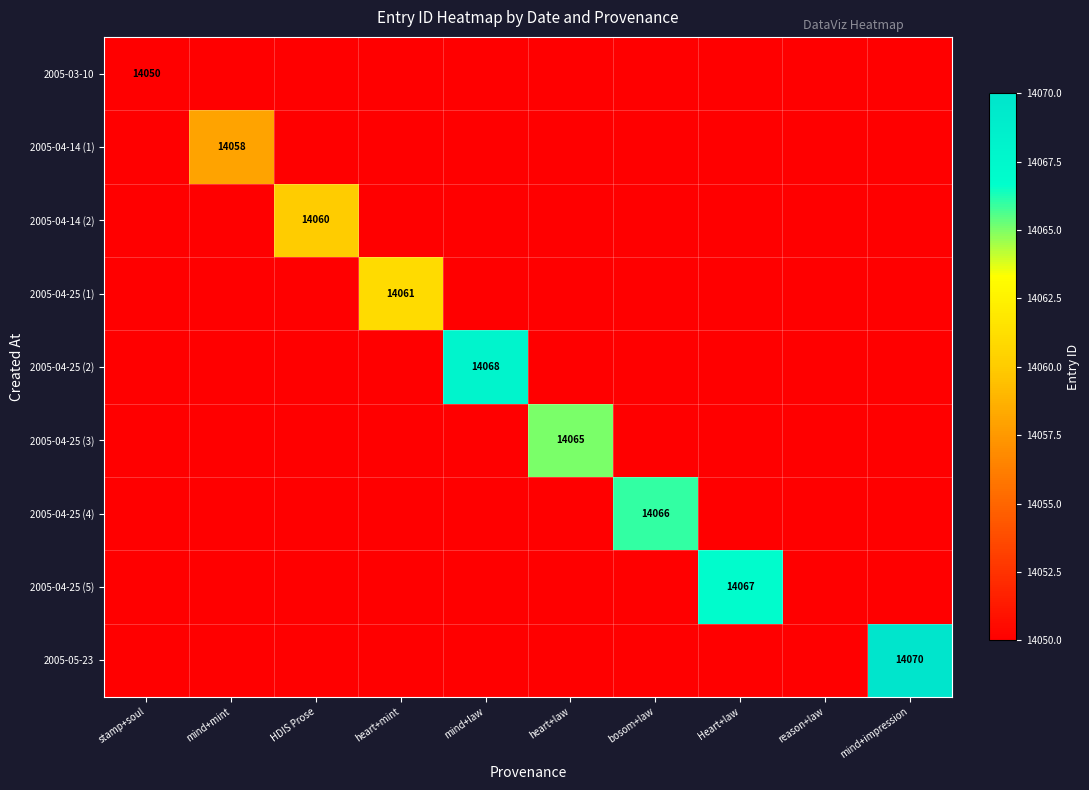

Is it true that 2005-04-14 (1) equals 14050 at heart+mint?

True